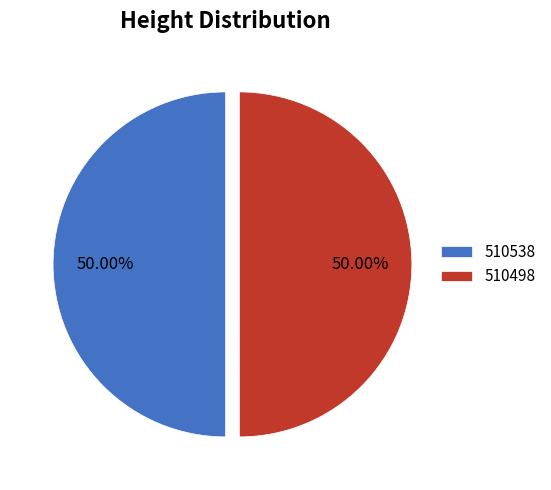

Approximately how many times larger is the value at 510538 compared to 510498?

1.0